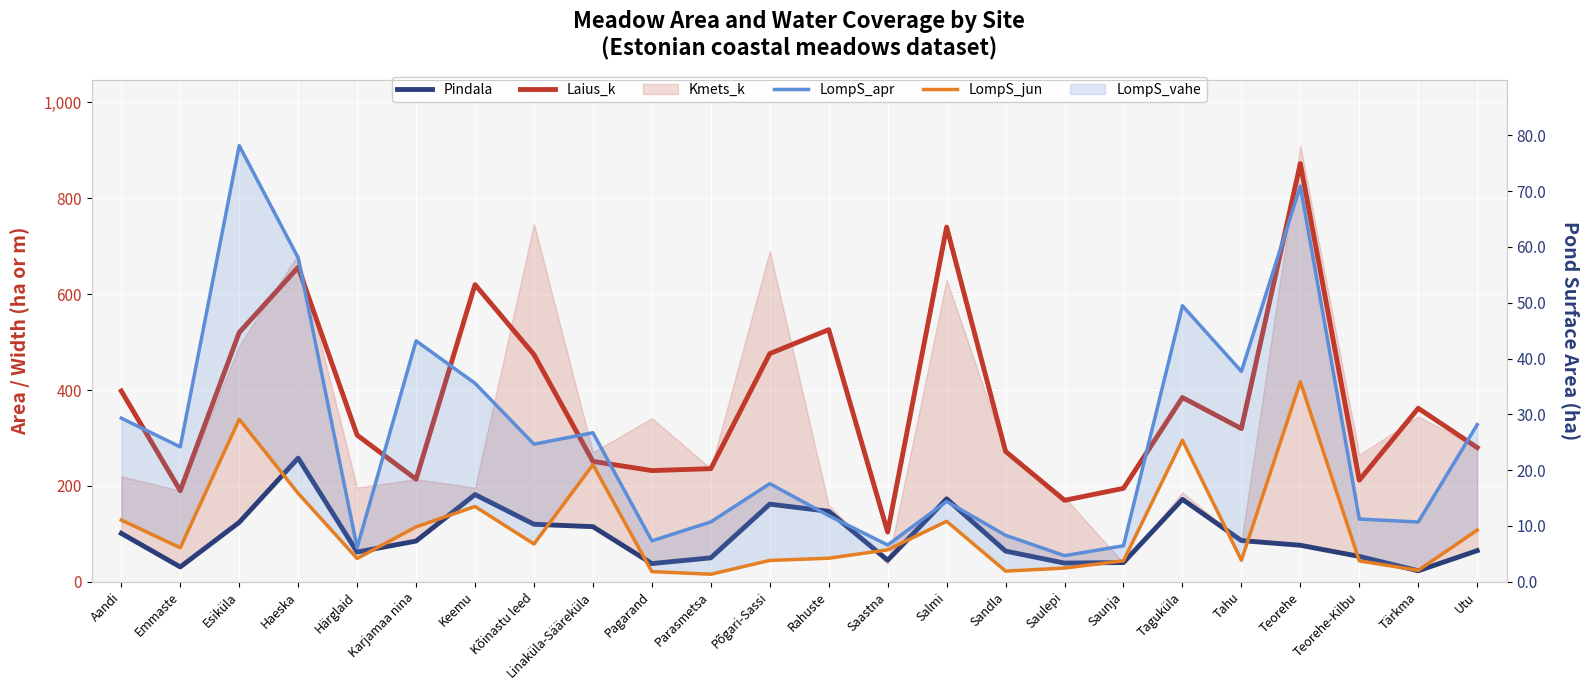

At which label does Pindala reach its peak?

Haeska